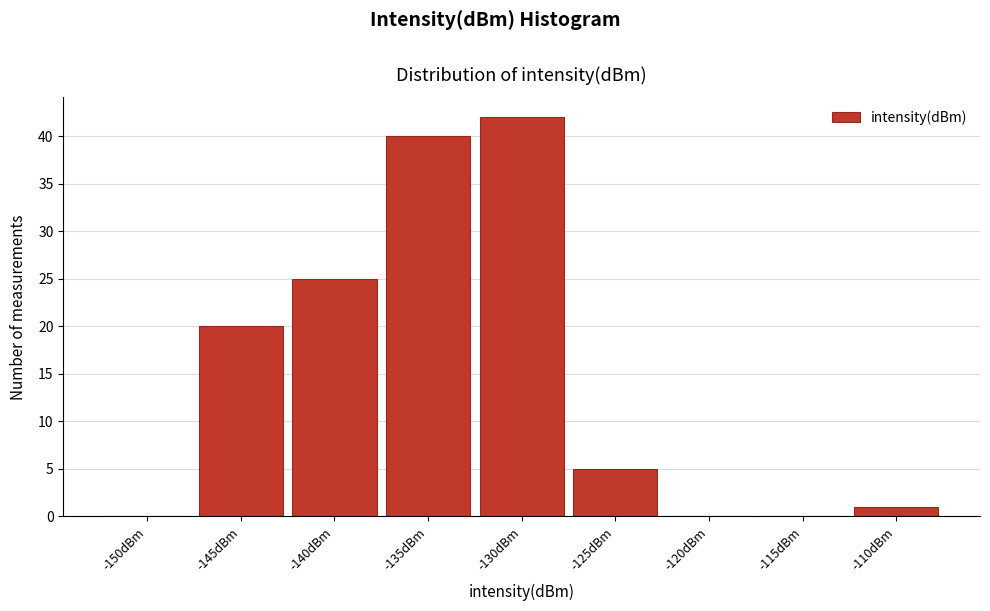

Reading left to right, what are all the values shown in this chart?

-150dBm=0	-145dBm=20	-140dBm=25	-135dBm=40	-130dBm=42	-125dBm=5	-120dBm=0	-115dBm=0	-110dBm=1